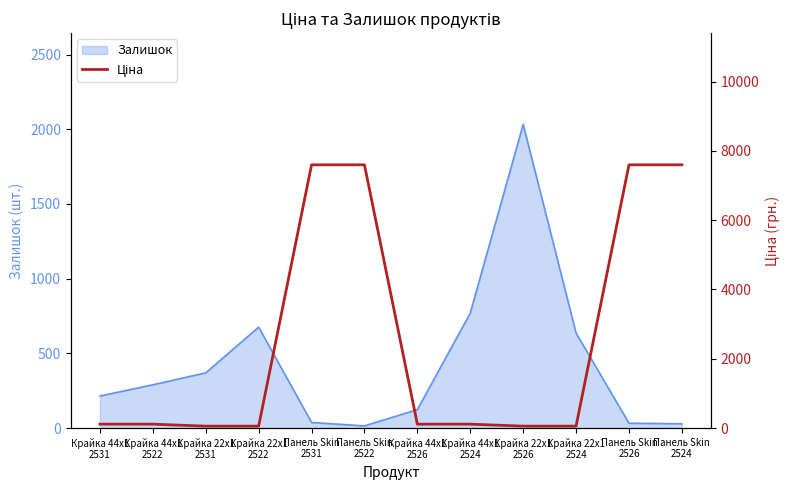

What is the greatest value displayed?

7596.5